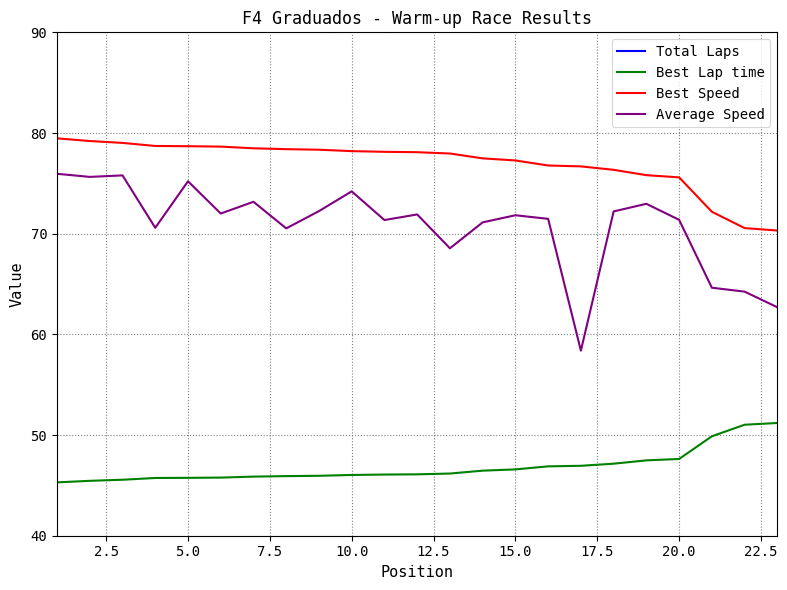

True or false: Average Speed and Best Speed intersect in this chart.

False